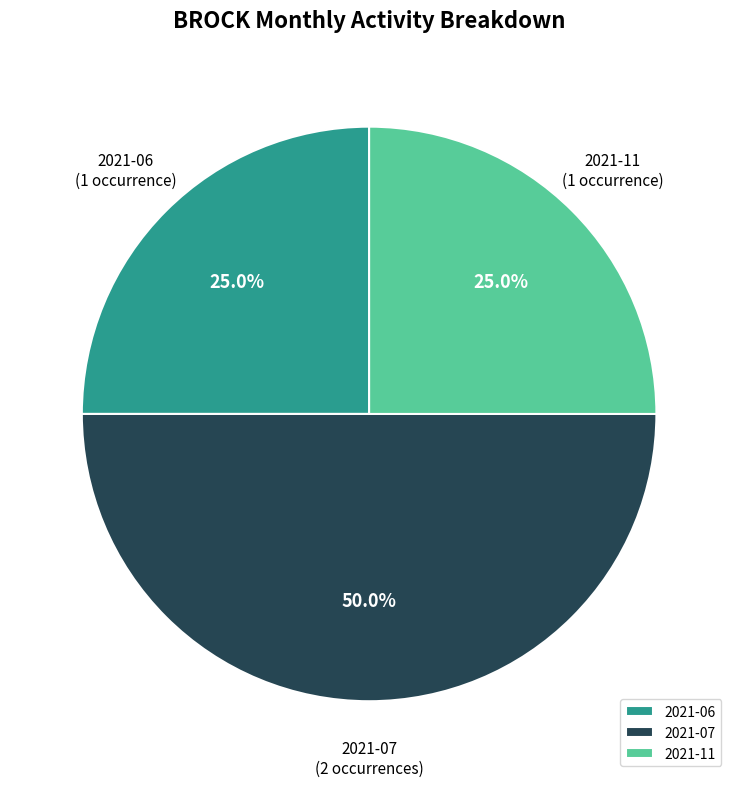

Does 2021-11 represent more than half of the total?

No